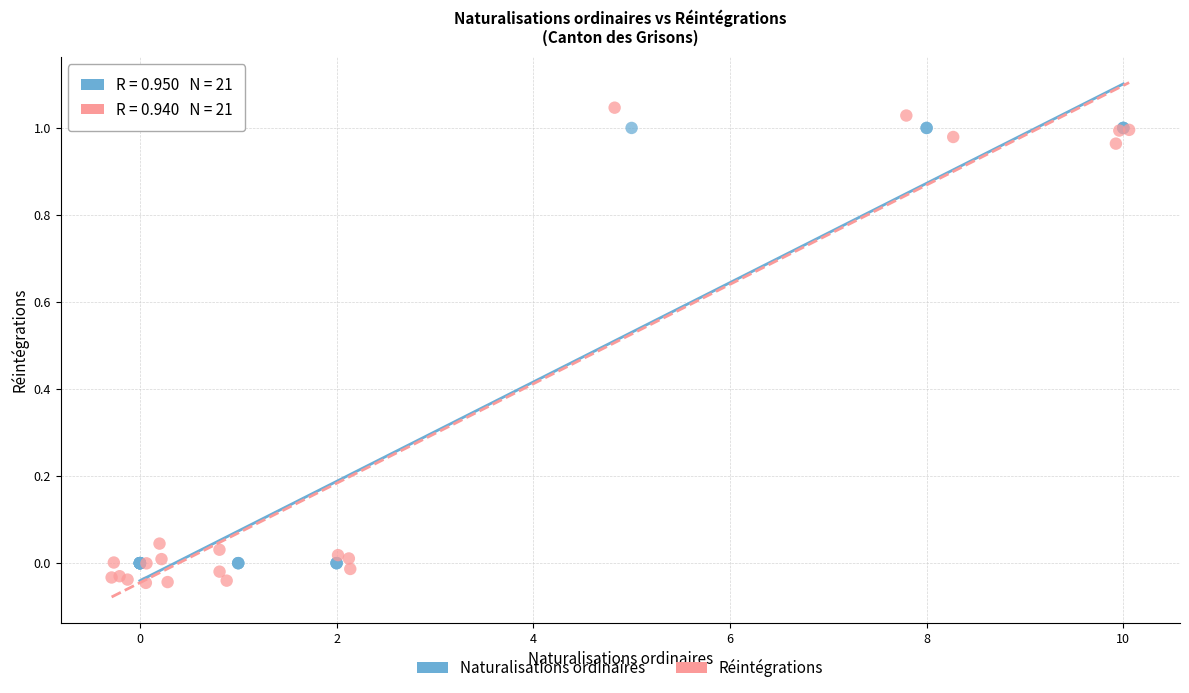

Which series contains the lowest Y value?

Réintégrations